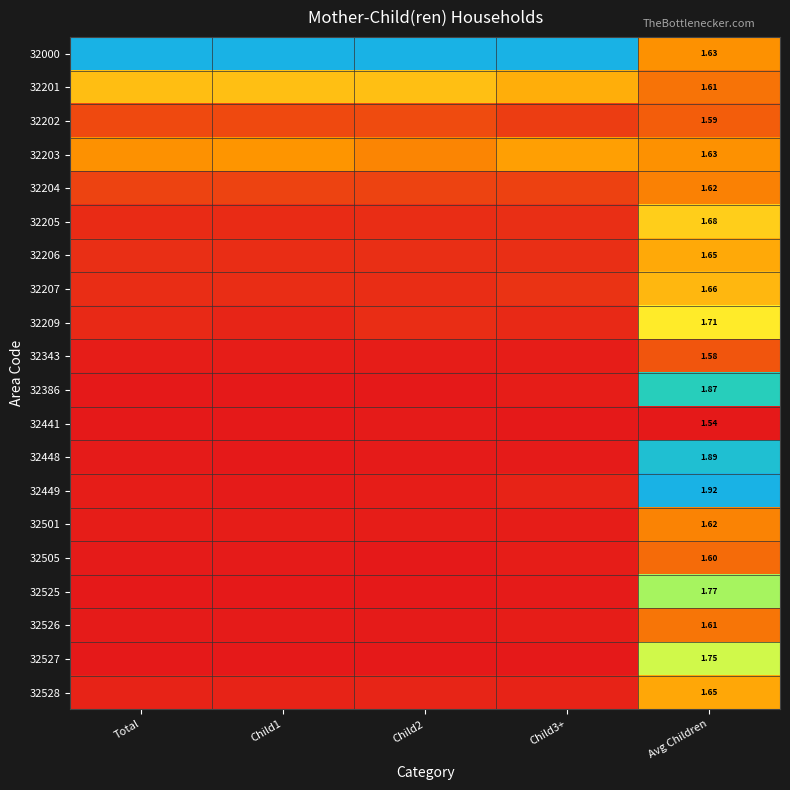

How many data points does each series have?

5